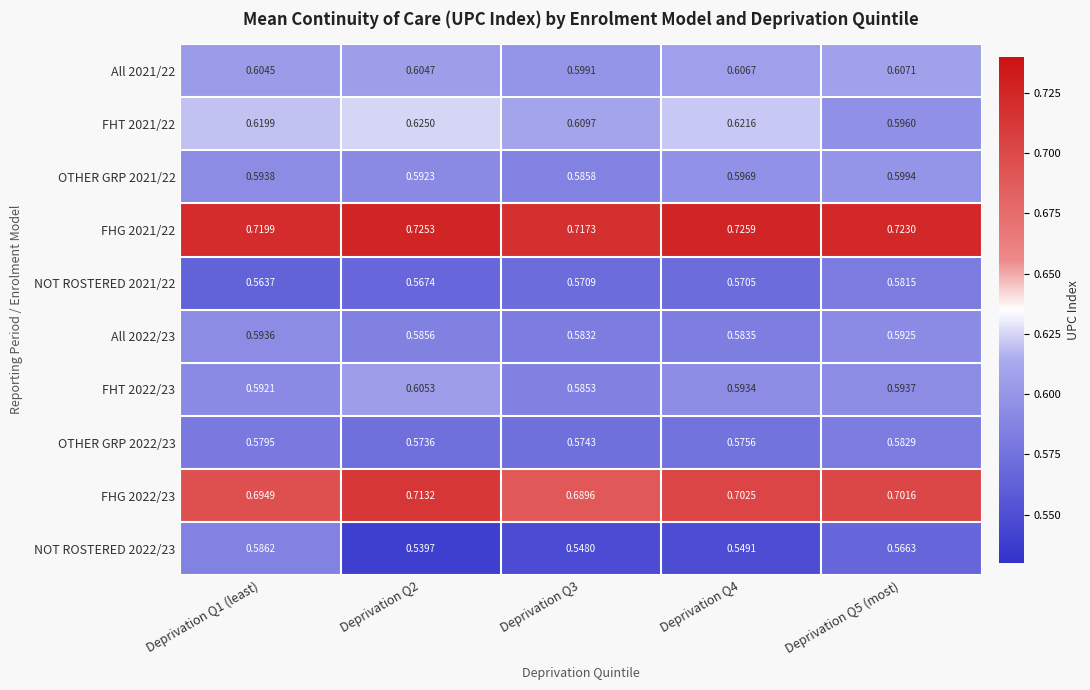

Is the value of NOT ROSTERED 2021/22 at Deprivation Q3 greater than the value of All 2021/22 at Deprivation Q1 (least)?

No